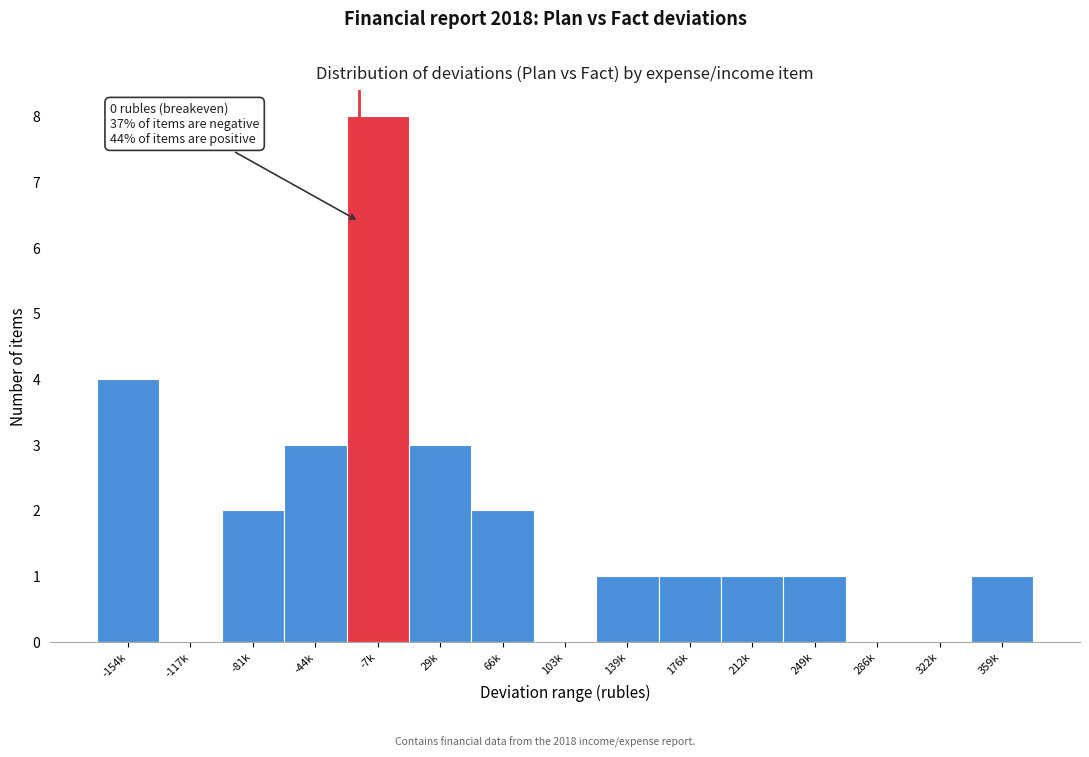

Reading left to right, extract all data points from this chart.

-154k=4	-117k=0	-81k=2	-44k=3	-7k=8	29k=3	66k=2	103k=0	139k=1	176k=1	212k=1	249k=1	286k=0	322k=0	359k=1